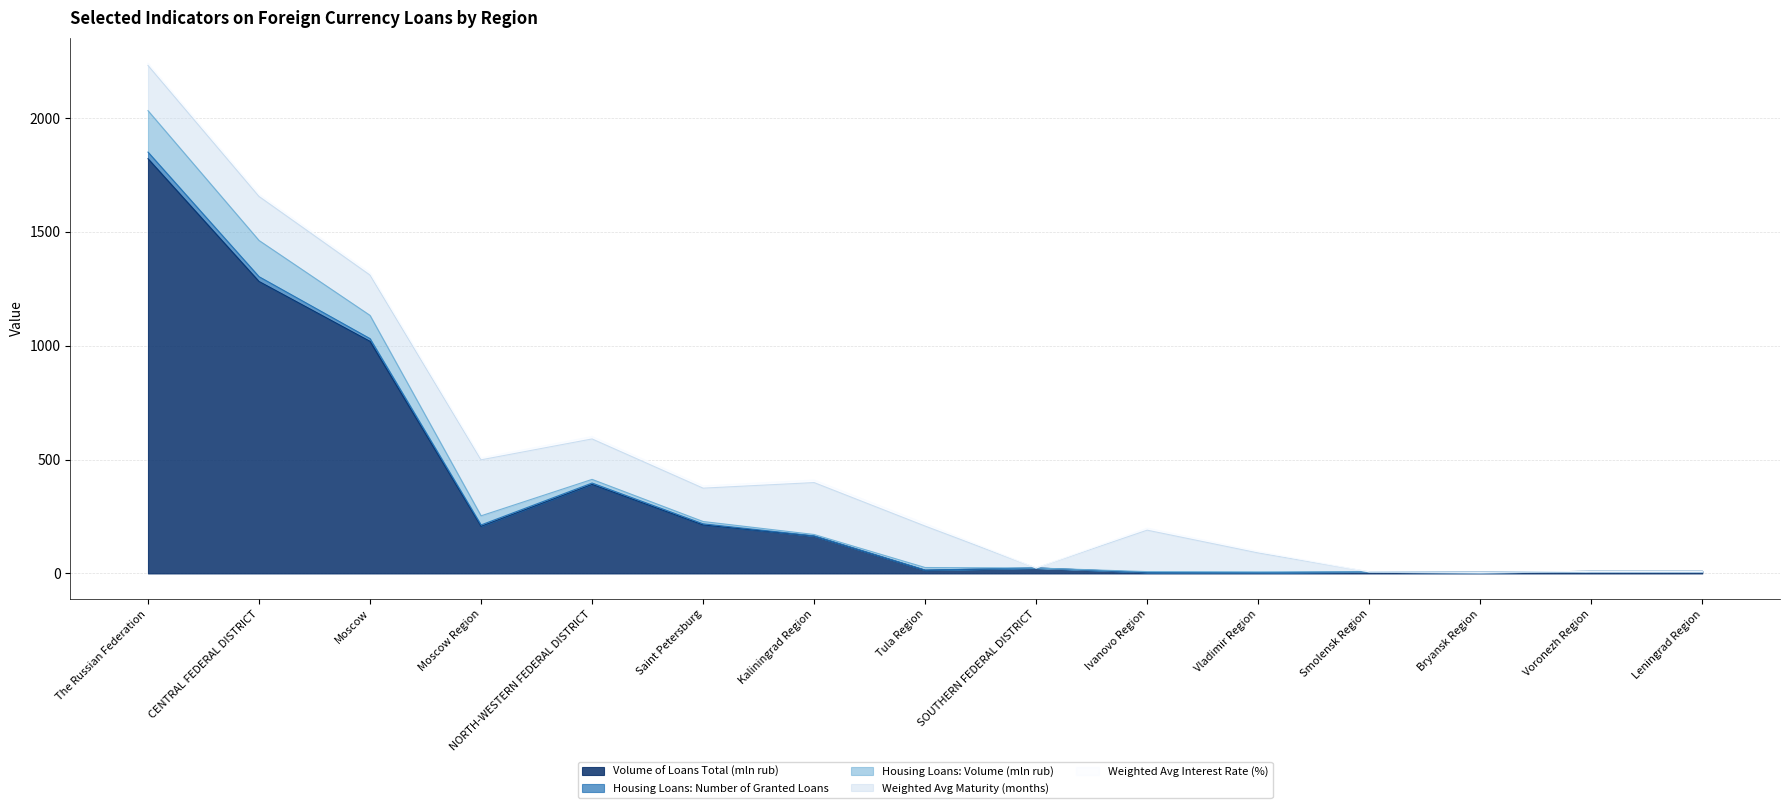

Is the value of Housing Loans: Number of Granted Loans at Voronezh Region greater than the value of Volume of Loans Total (mln rub) at Ivanovo Region?

Yes